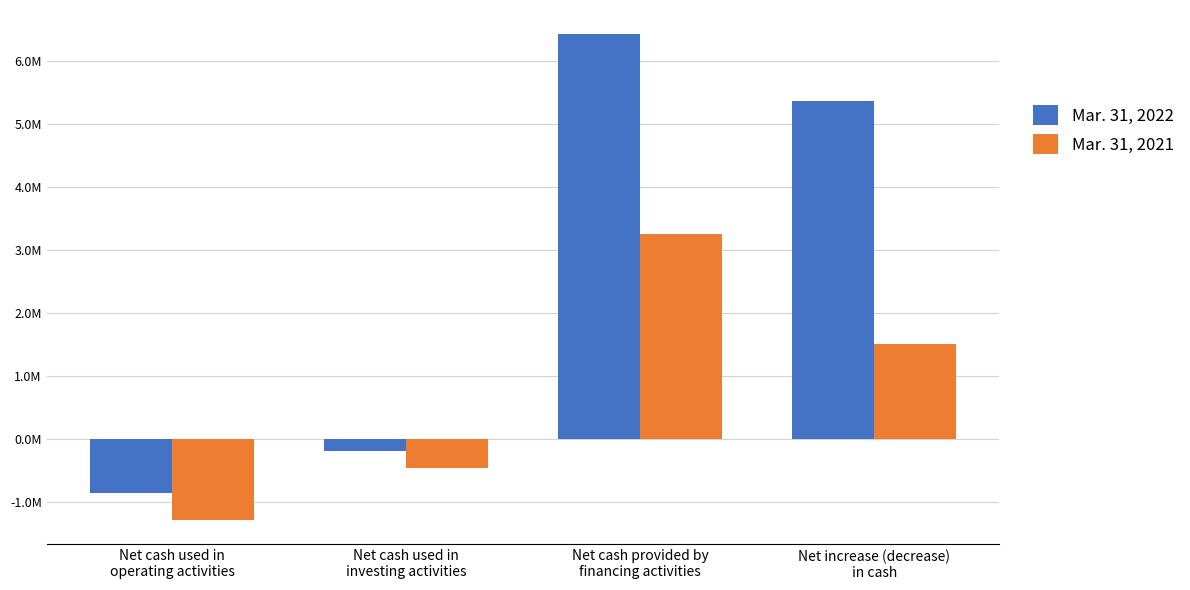

Reading left to right, list all the values displayed in this chart.

Mar. 31, 2022: -866798	-196298	6416601	5353505
Mar. 31, 2021: -1290642	-457334	3249310	1501334